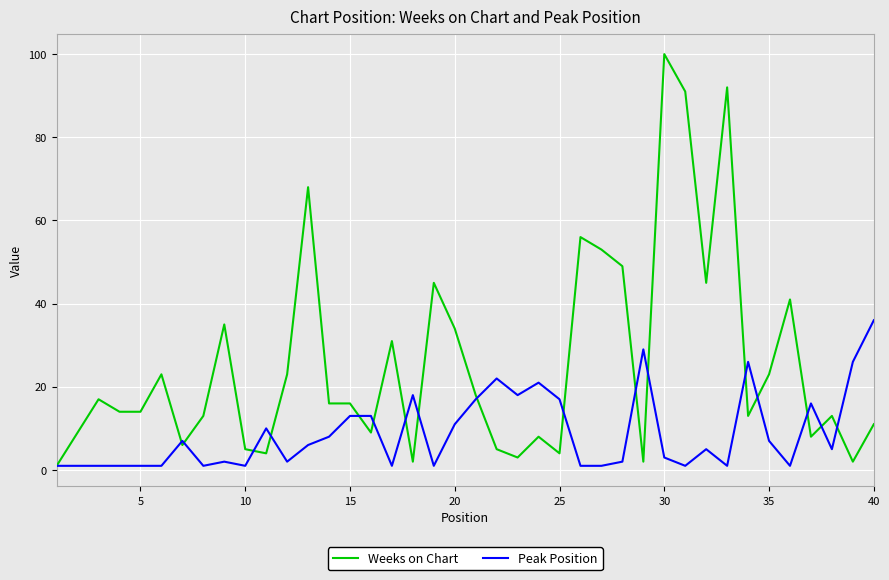

Which series has the widest spread of values?

Weeks on Chart